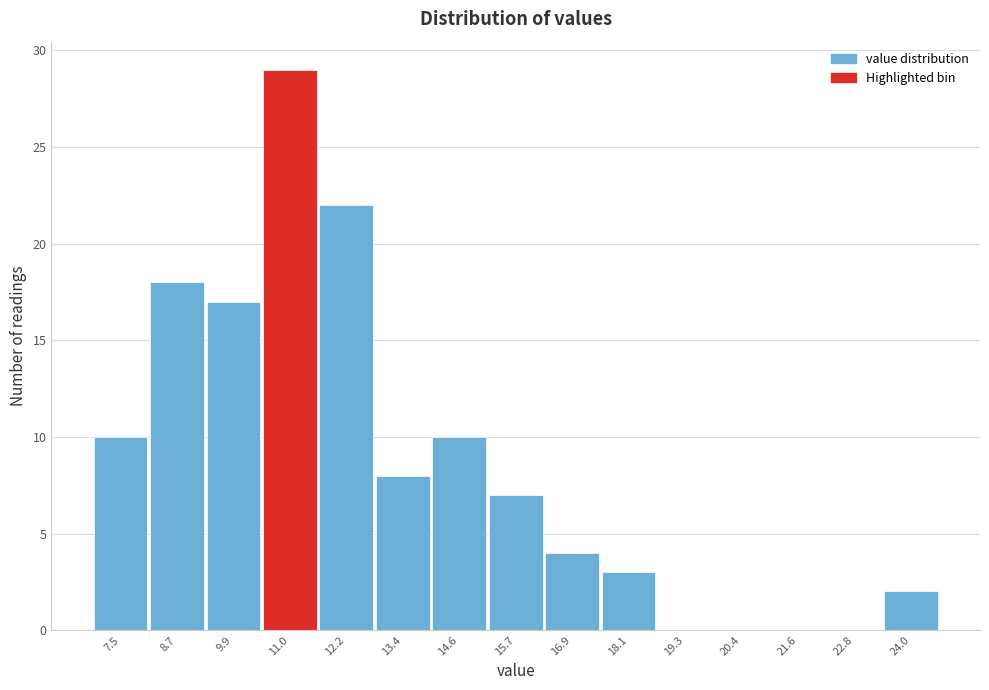

Reading right to left, list all the values displayed in this chart.

24.0=2	22.8=0	21.6=0	20.4=0	19.3=0	18.1=3	16.9=4	15.7=7	14.6=10	13.4=8	12.2=22	11.0=29	9.9=17	8.7=18	7.5=10